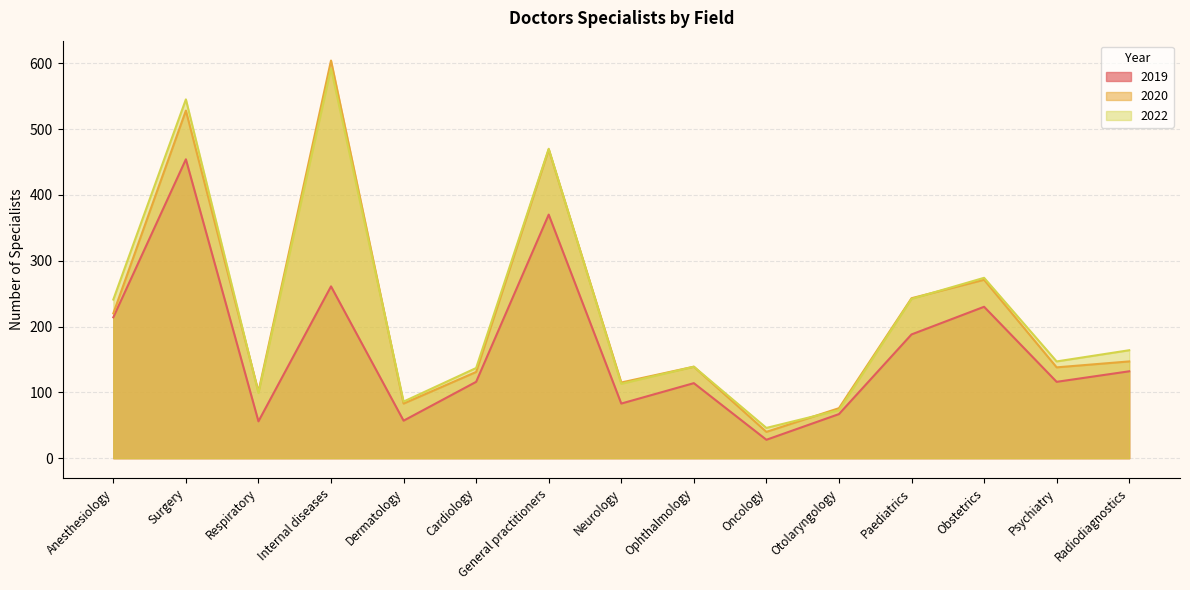

Where is the first local minimum for 2019?

Respiratory